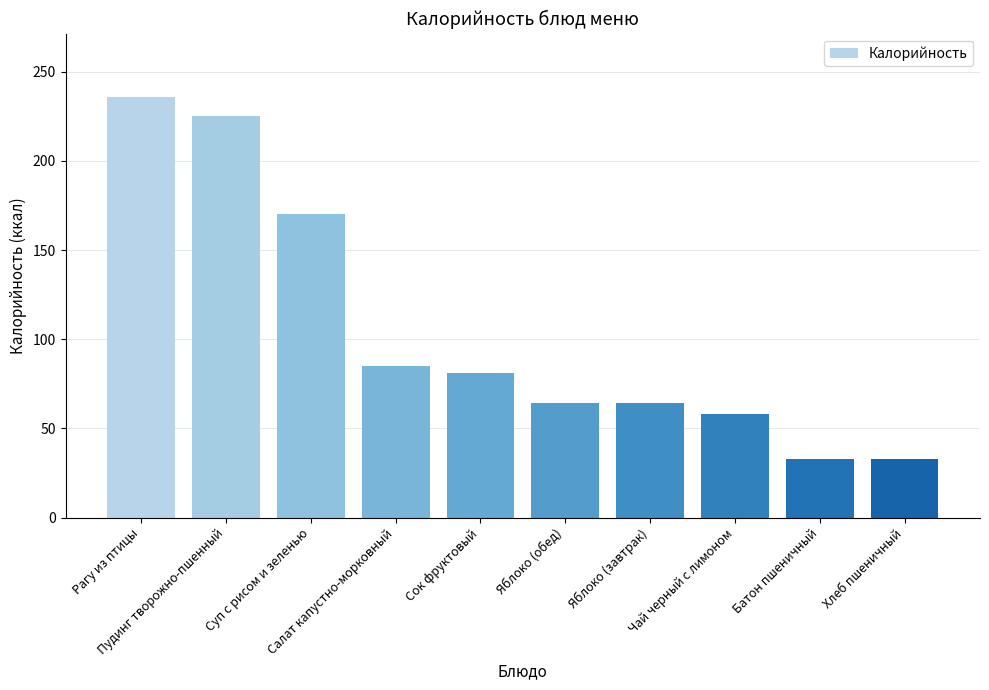

The chart shows a value of 109.7 at Рагу из птицы. True or false?

False